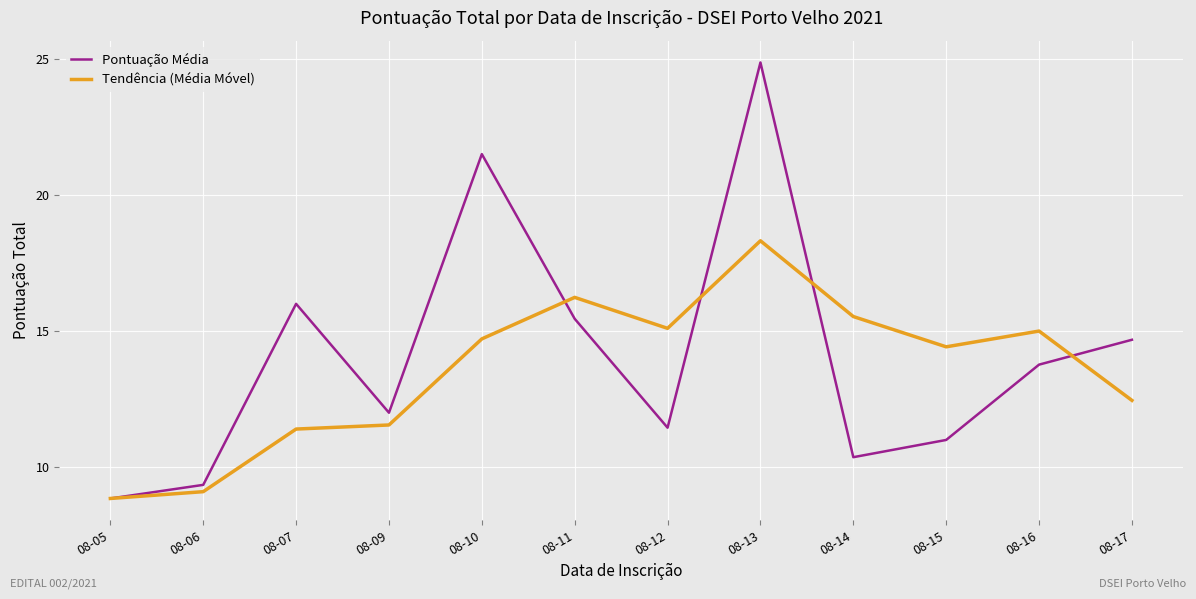

Which series has the largest range (max minus min)?

Pontuação Média